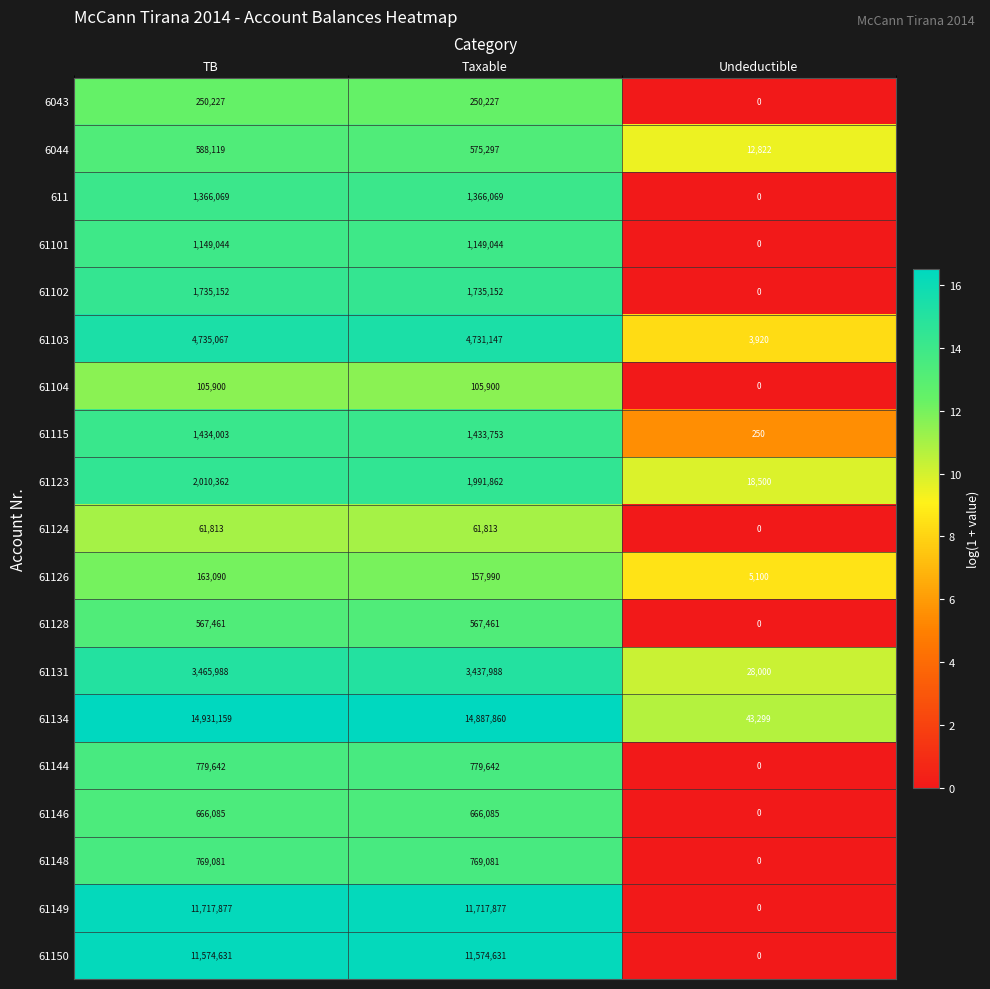

Rank the series by their maximum value, from lowest to highest.

61124, 61104, 61126, 6043, 61128, 6044, 61146, 61148, 61144, 61101, 611, 61115, 61102, 61123, 61131, 61103, 61150, 61149, 61134